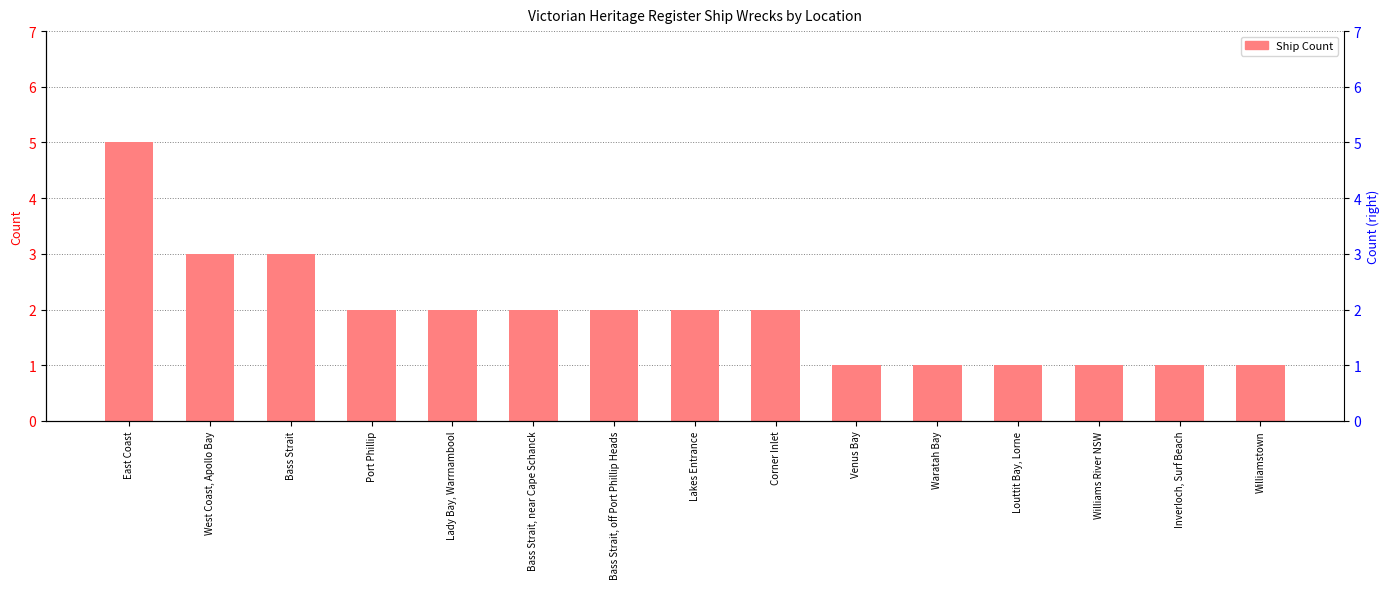

What is the label of the 3rd bar from the left?

Bass Strait